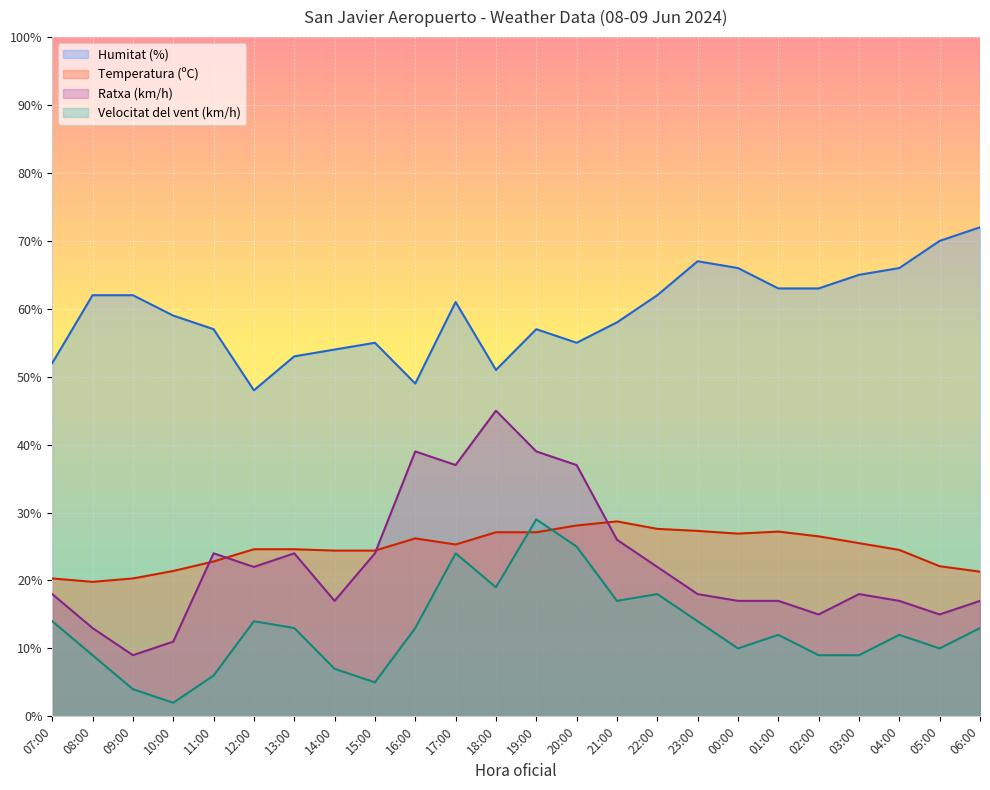

How many lines are shown in the chart?

4